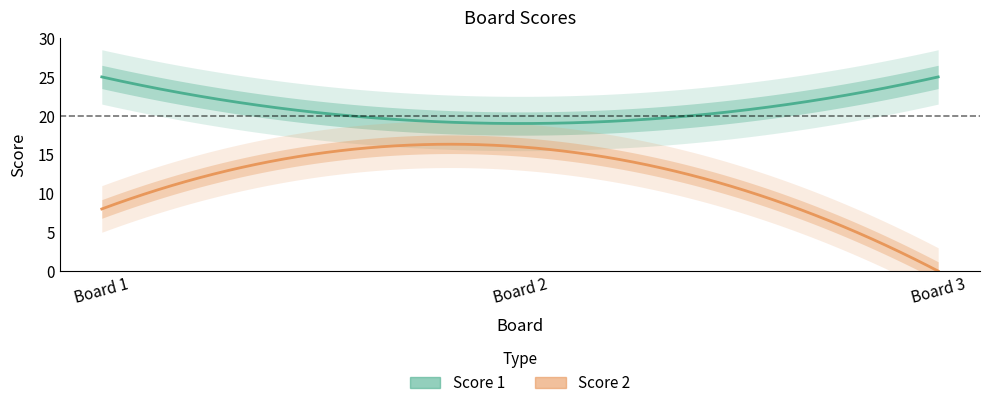

Reading left to right, extract all data points from this chart.

Score 1: 25	19	25
Score 2: 8	16	0